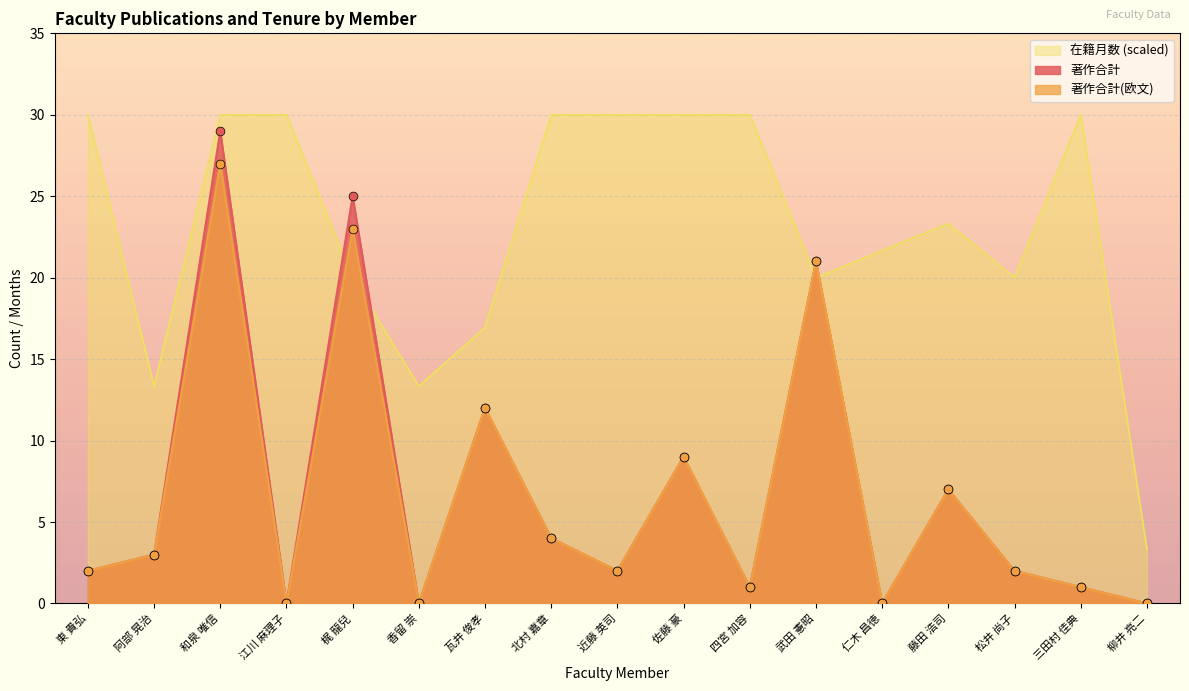

Which series contains the lowest Y value?

著作合計